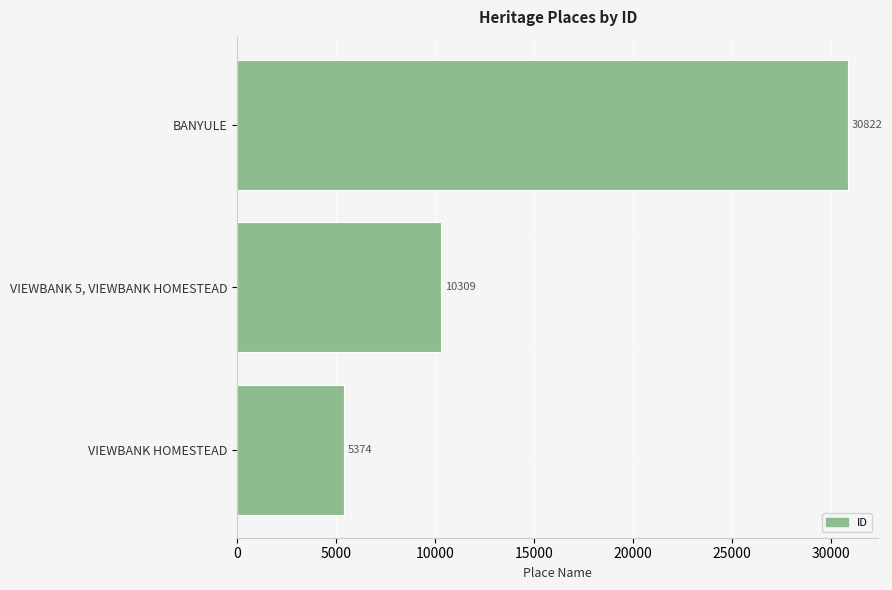

Count the values in the range 5374 to 30822.

3